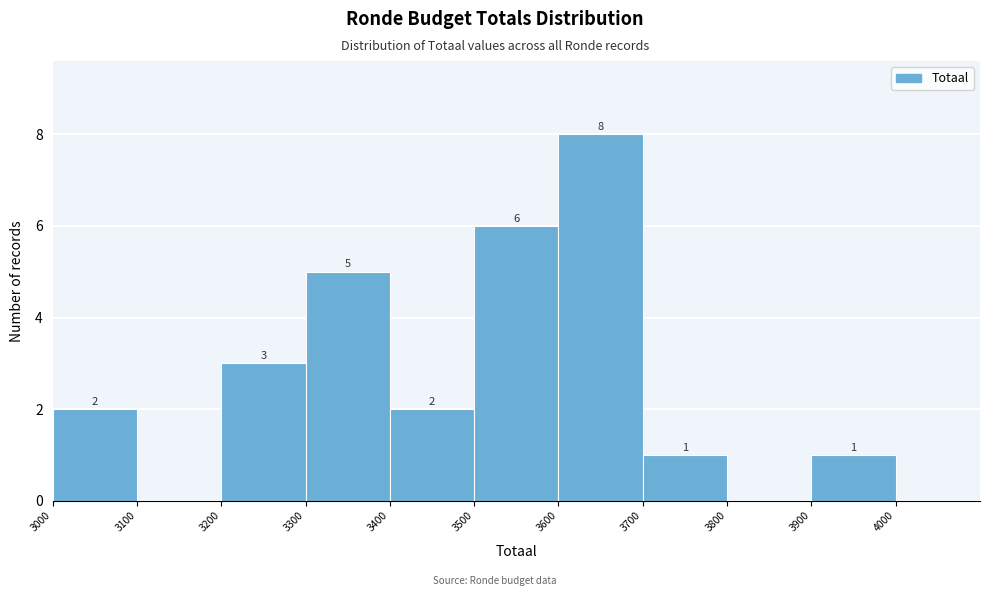

Over which range of the x-axis is the bar tallest?

3600 to 3700